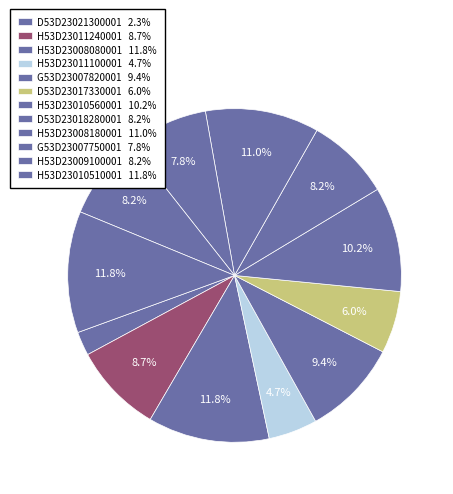

How many slices are in this pie chart?

12